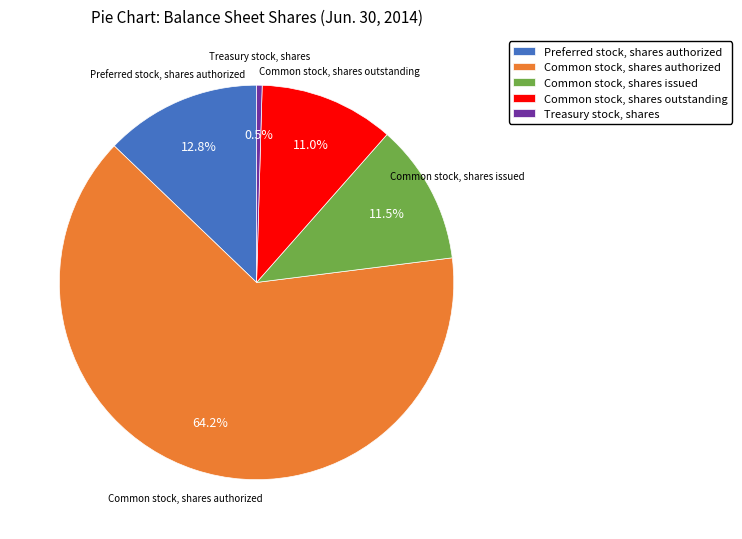

What is the smallest slice in the pie chart?

Treasury stock, shares